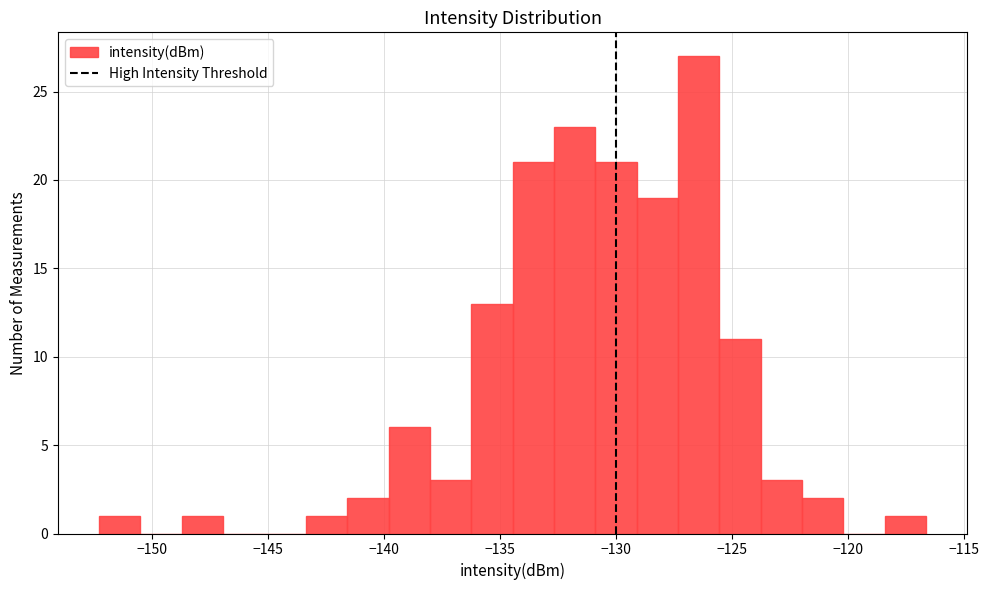

Around what value on the x-axis is the tallest bar? Give the approximate position of its centre, as read against the axis.

-126.5